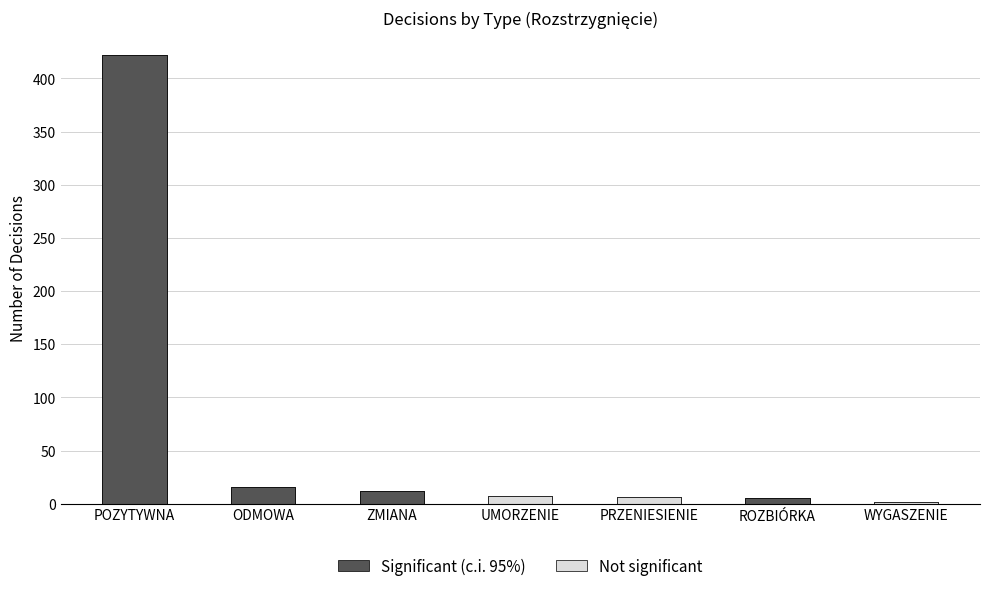

The chart shows a value of 16 at ODMOWA. True or false?

True